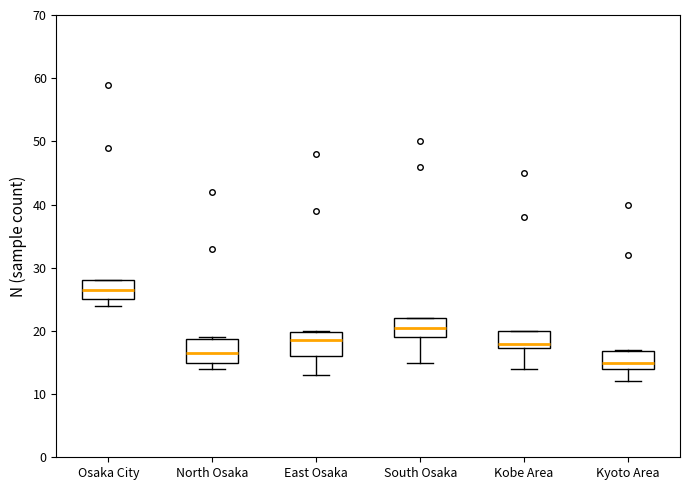

Where does the median line of the box for Kyoto Area sit on the y-axis? The values are not printed on the chart, so give them approximately, as read against the axis.

15